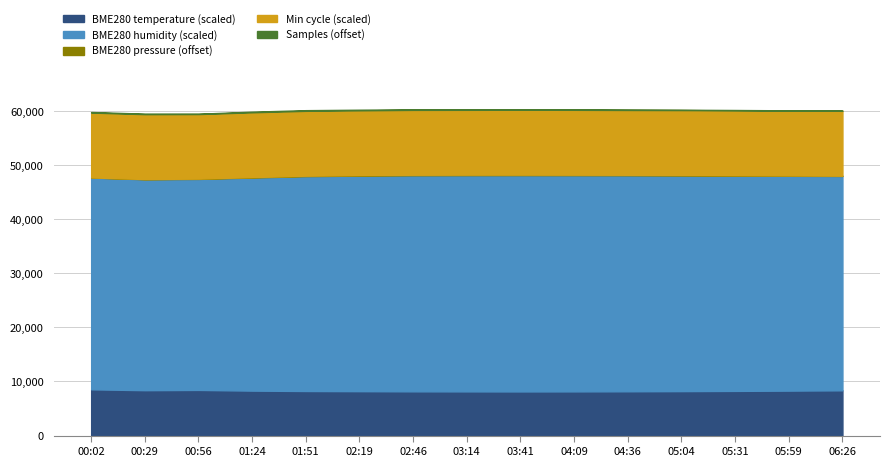

What is the approximate value of BME280_temperature at 03:14?

8.2